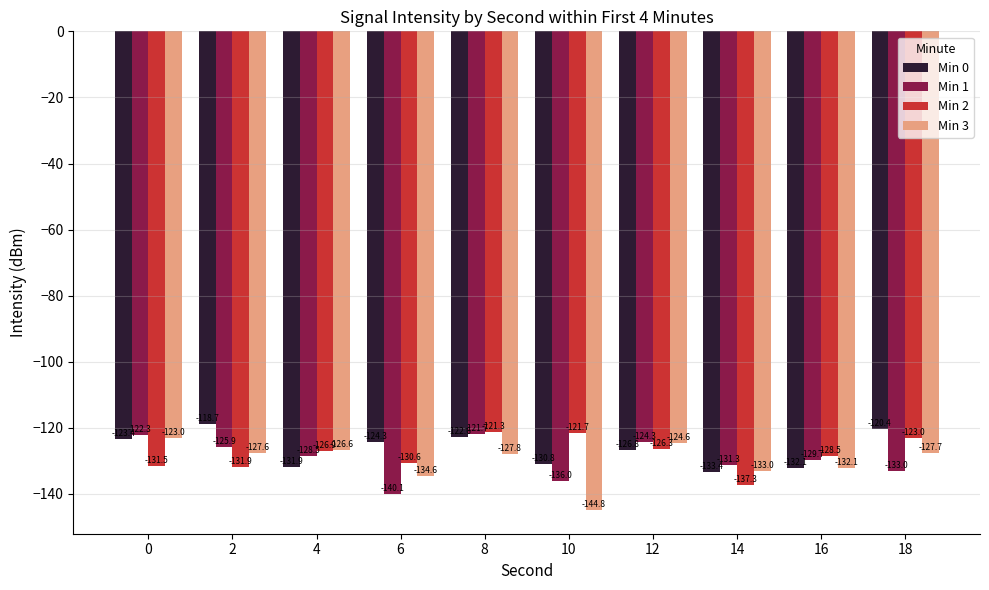

What is the value of the Min 3 bar at the 10th from the left?

-127.7